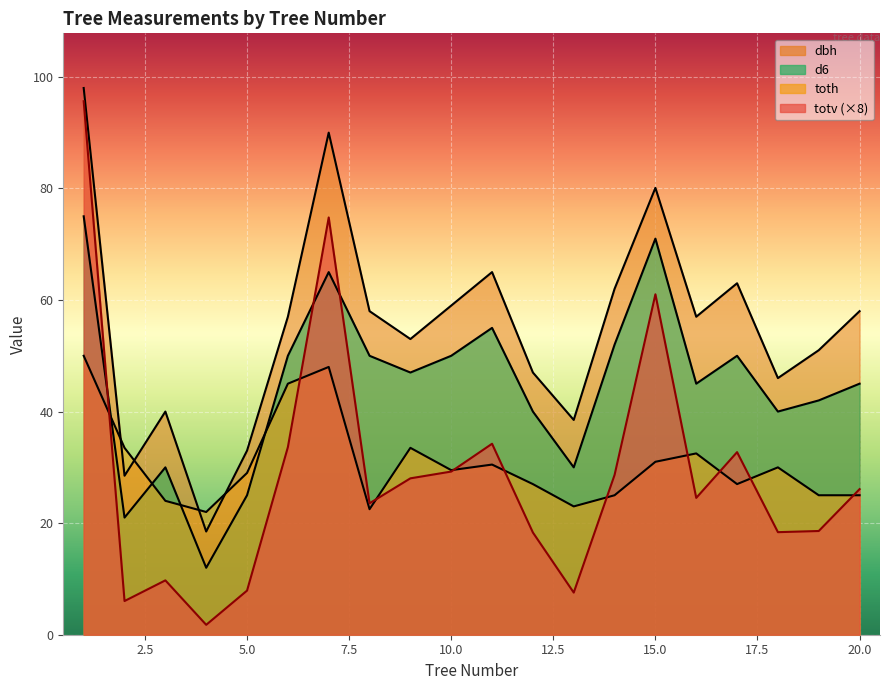

What is the difference between the highest and lowest values at 14?

37.0